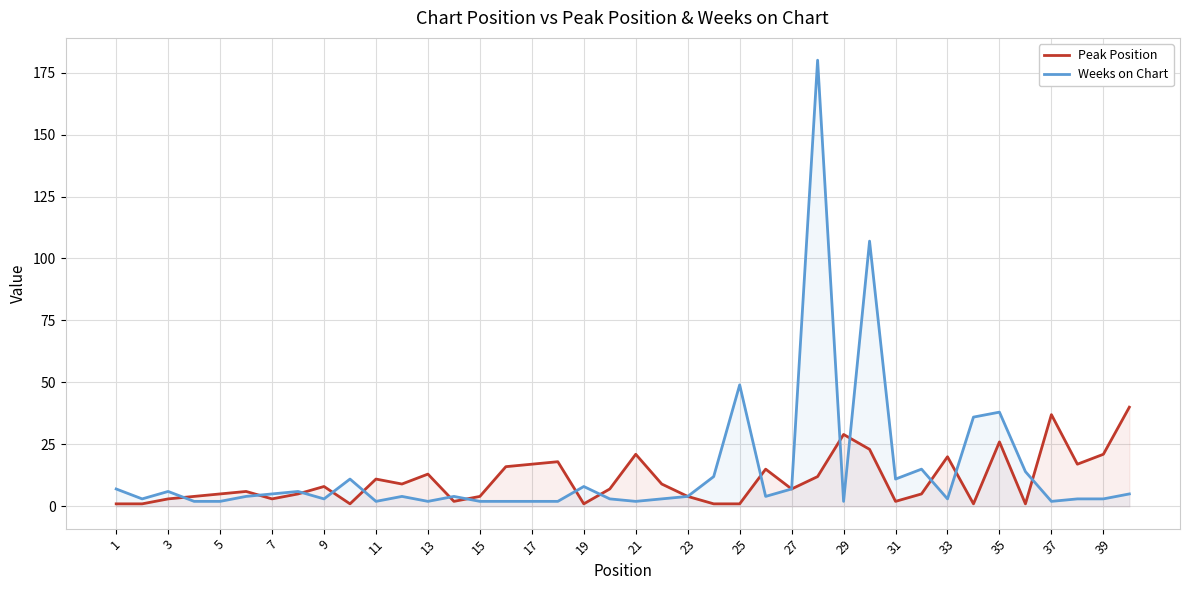

True or false: Peak Position has a value of 4 at 23.

True